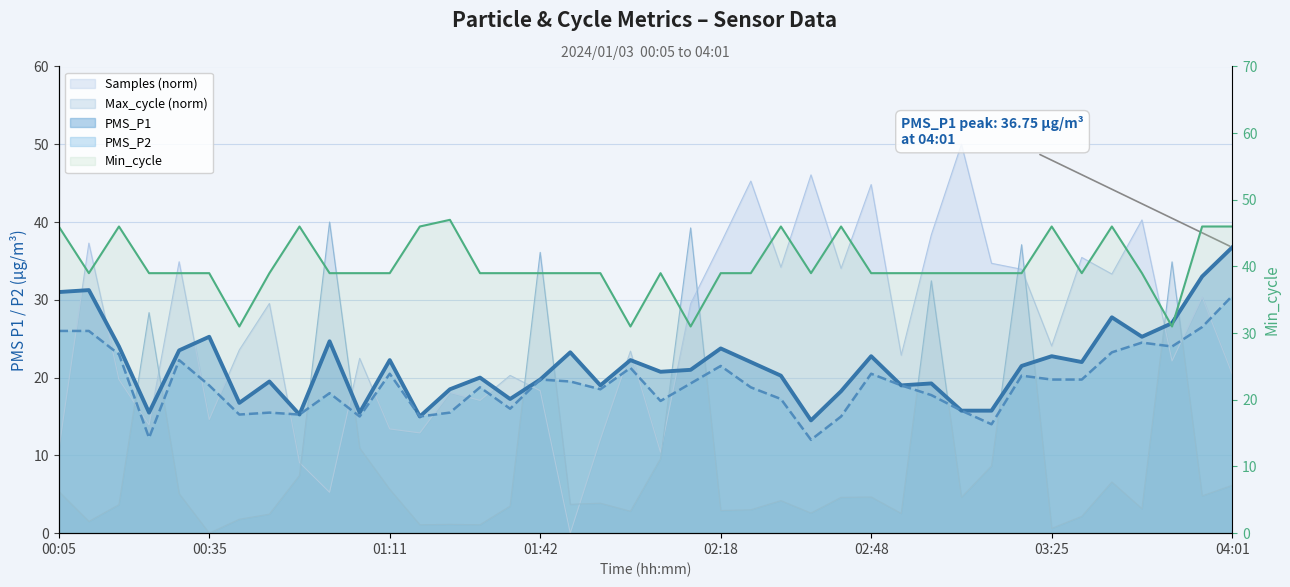

What is the total value across all series at 03:37?

136.9